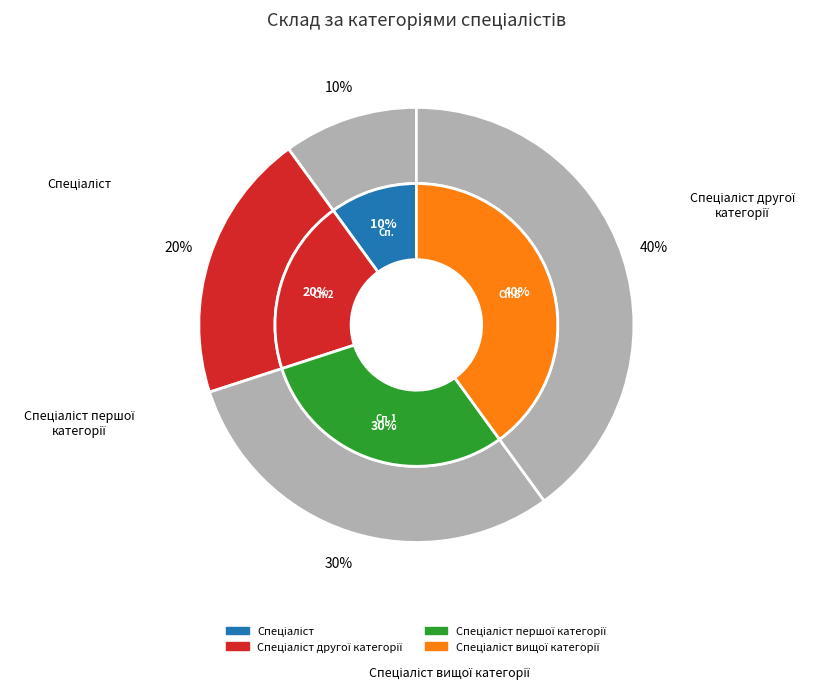

To the nearest percent, what is the combined percentage of Спеціаліст and Спеціаліст вищої категорії?

50%